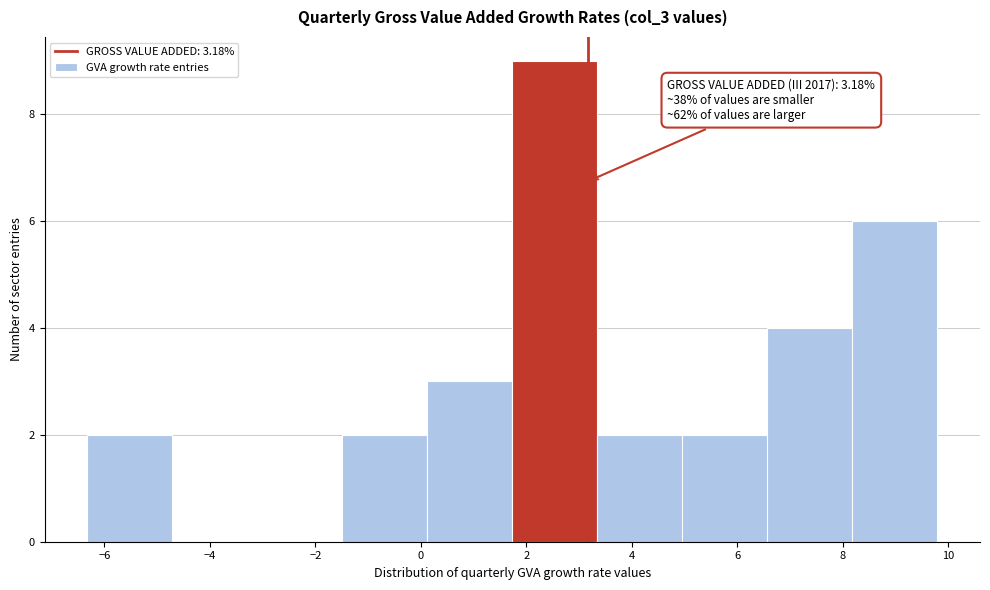

Which range on the x-axis has the tallest bar?

1.8 to 3.4